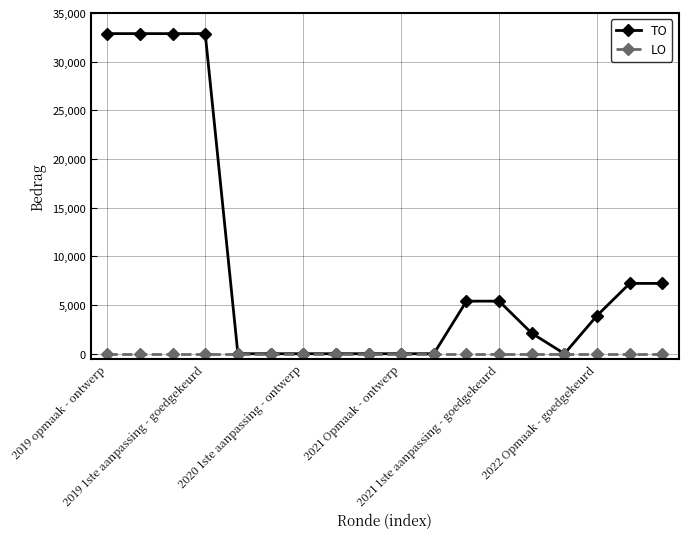

How many series are shown in this chart?

2